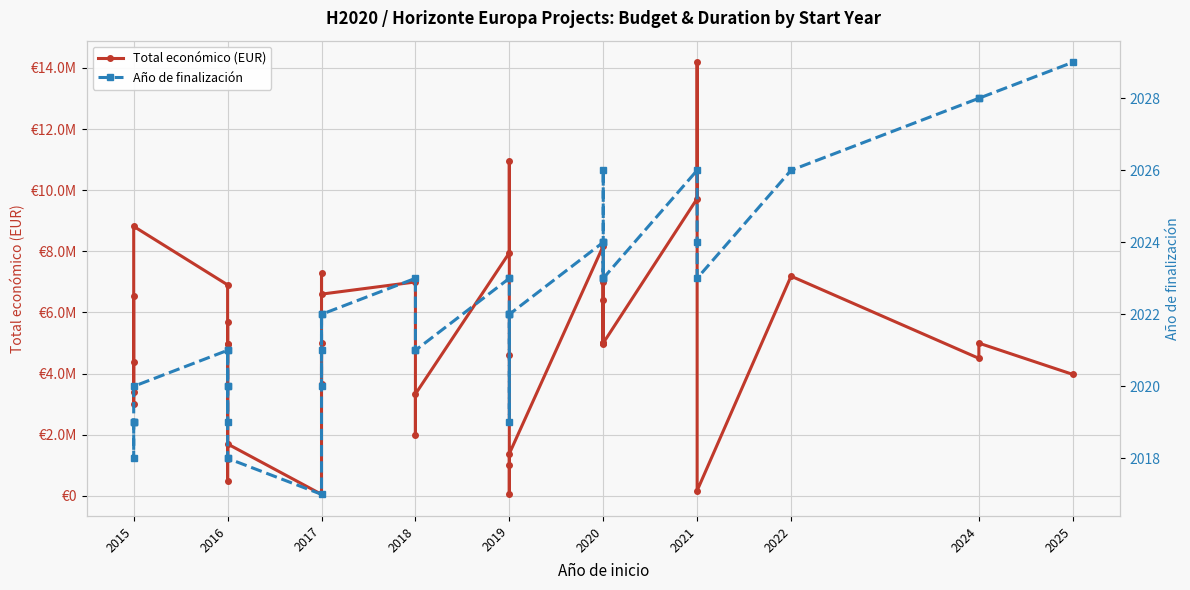

How many values in the Total económico (EUR) series exceed 4992750?

19